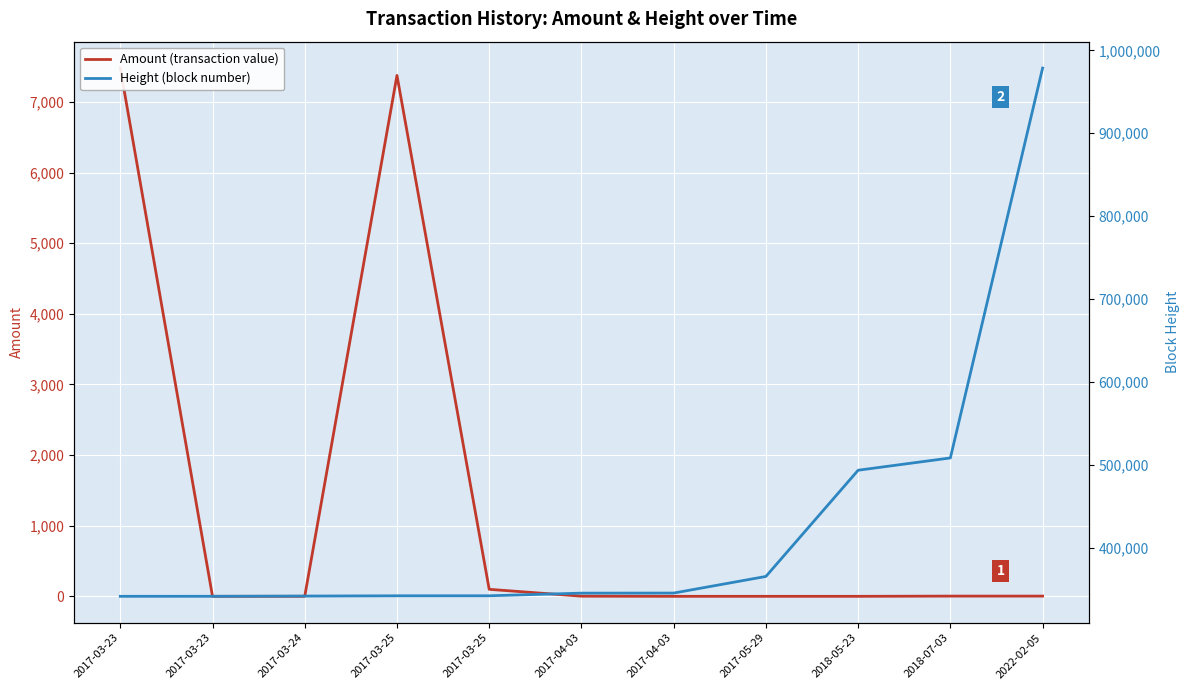

What is the difference between the second highest and second lowest values in the Height (block number) series?

166951.0